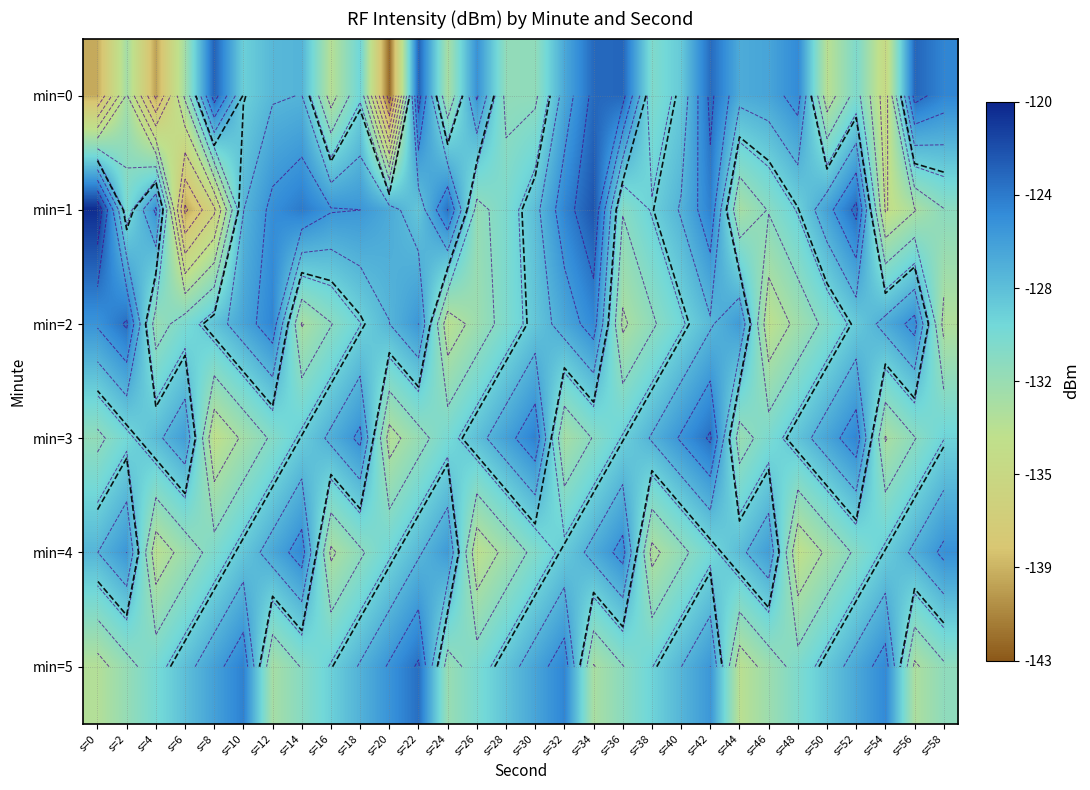

Rank the series at s=16 from highest to lowest value.

min=1, min=3, min=5, min=2, min=4, min=0